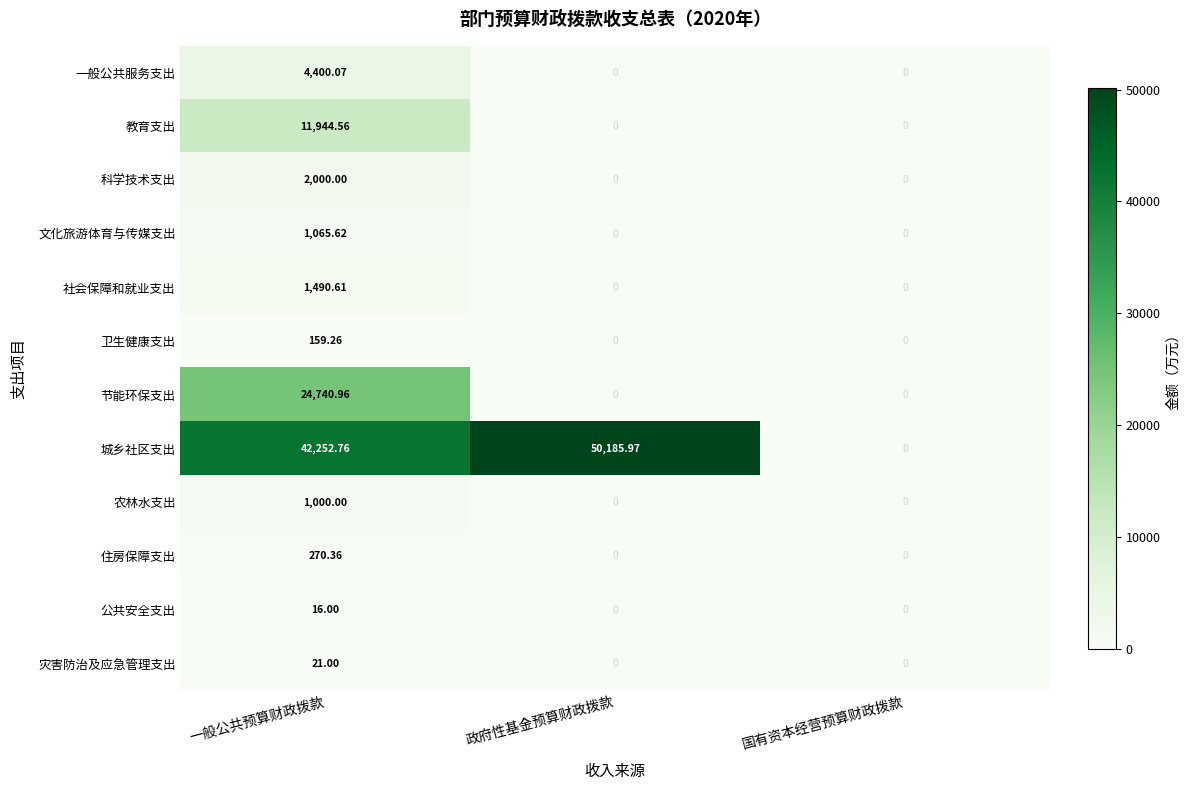

At which label does 文化旅游体育与传媒支出 reach its peak?

一般公共预算财政拨款